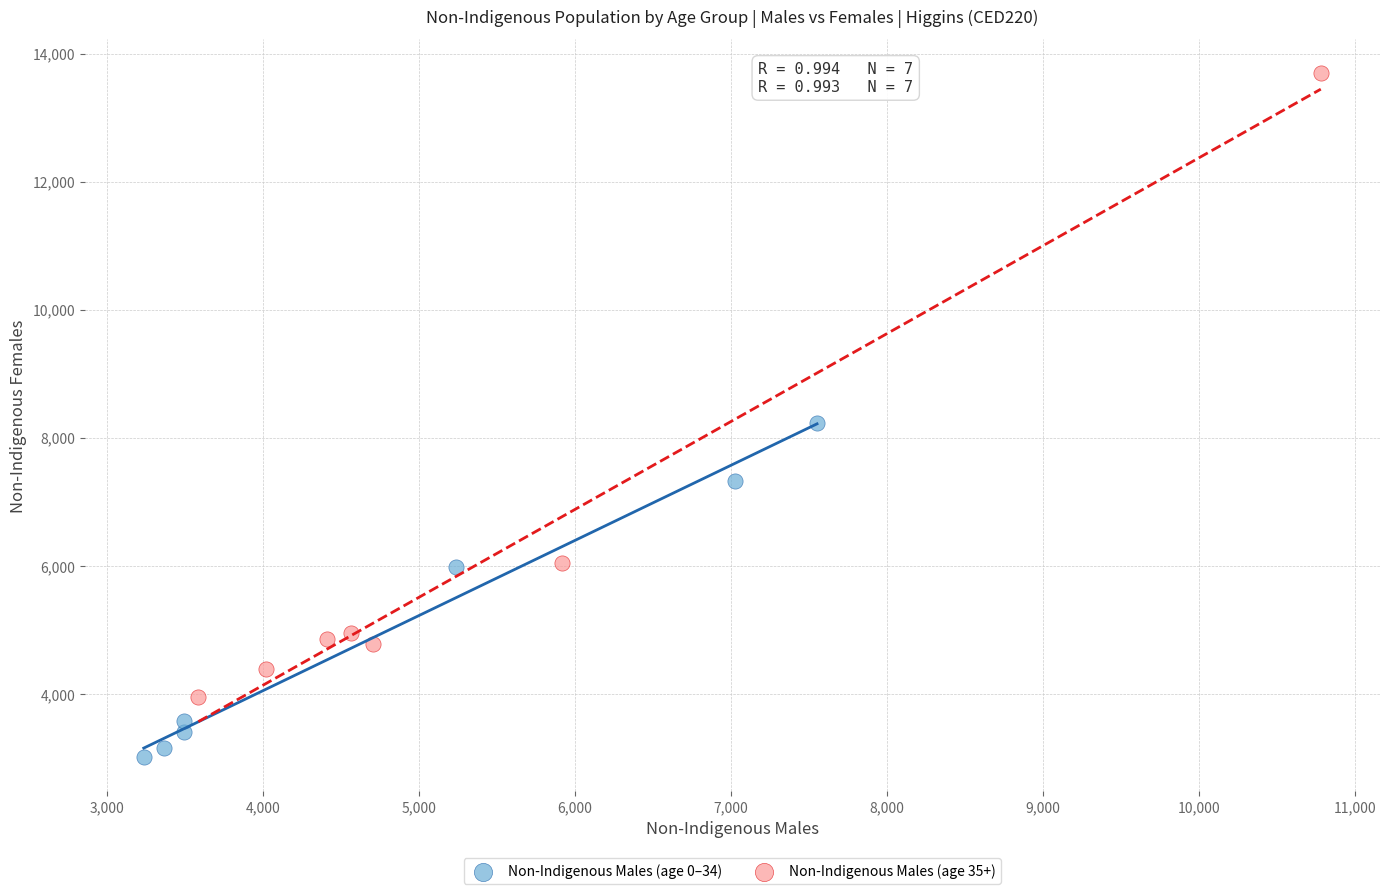

What are all the series names shown in the legend?

Non-Indigenous Males (age 0–34), Non-Indigenous Males (age 35+)